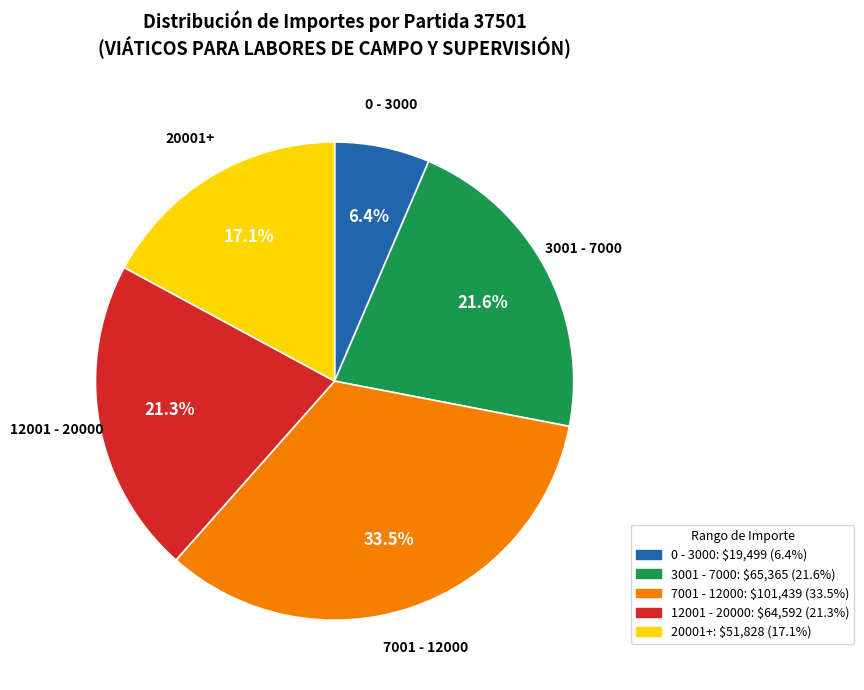

Which category has the smallest portion of the pie?

0 - 3000